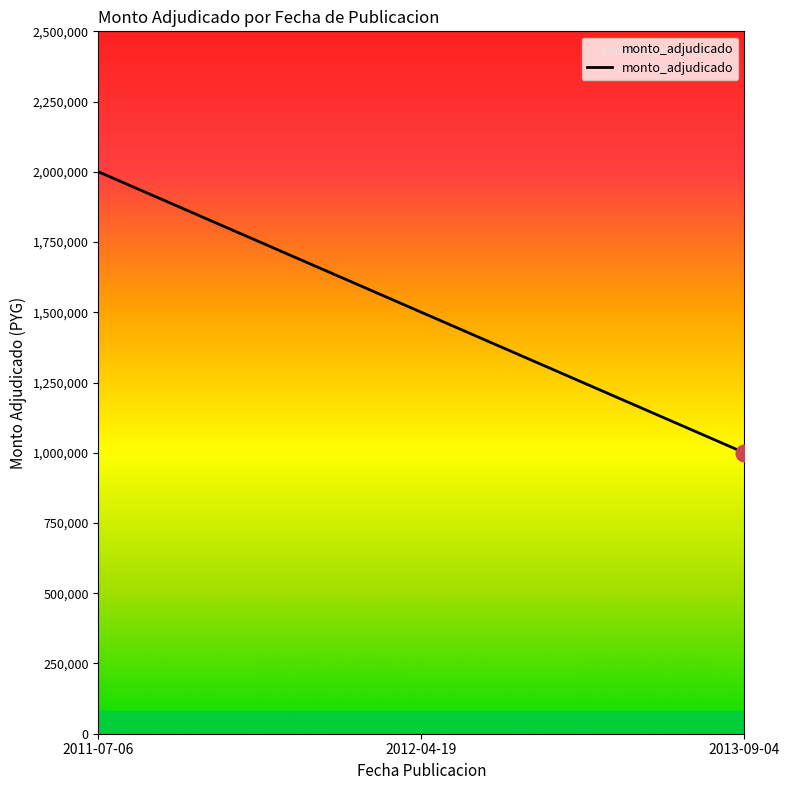

Approximately how many times larger is the value at 2012-04-19 compared to 2011-07-06?

0.8